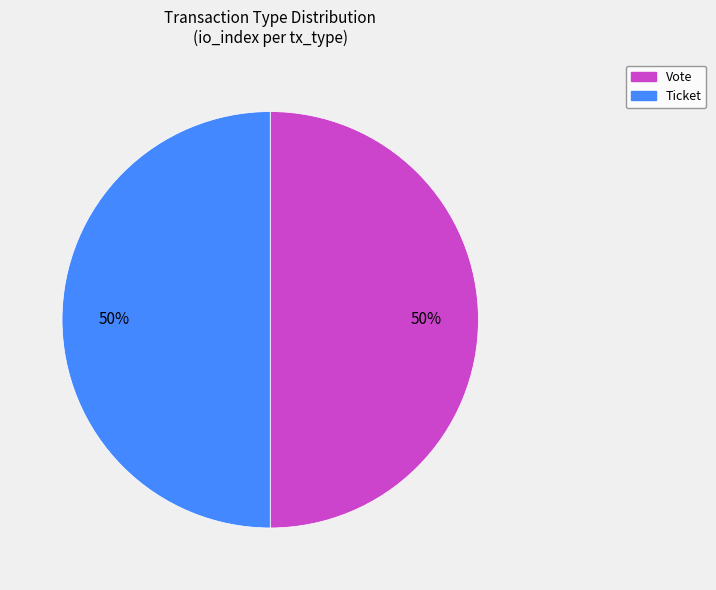

To the nearest percent, what percentage of the pie is Ticket?

50%